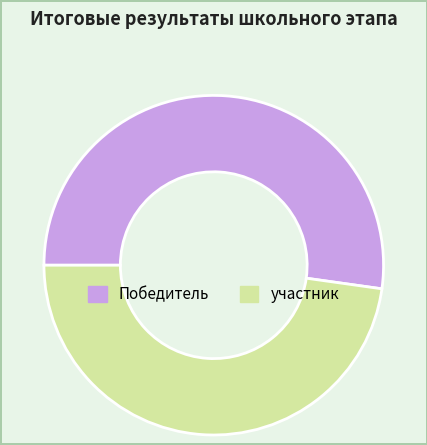

What is the majority slice?

Победитель